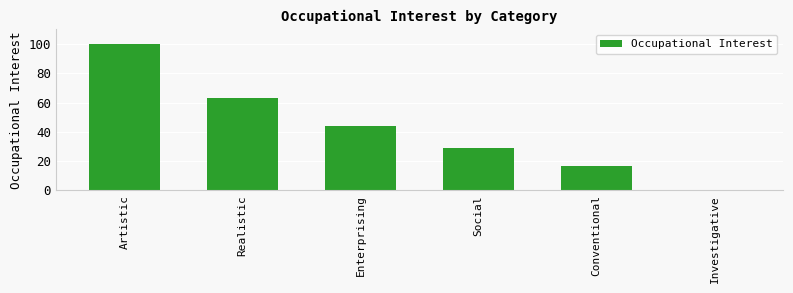

What is the change in value from Enterprising to Investigative?

-44